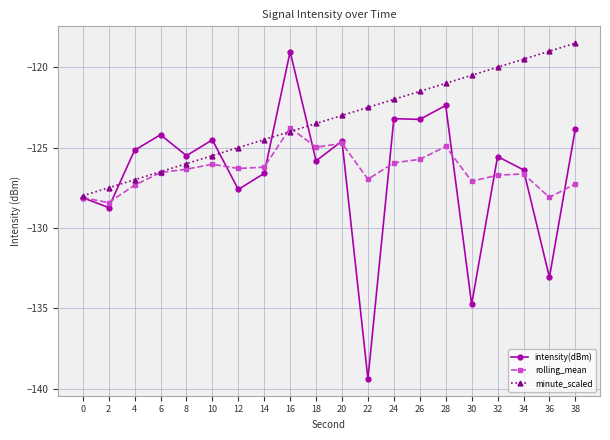

True or false: intensity(dBm) has more than 0 interior local peaks.

True